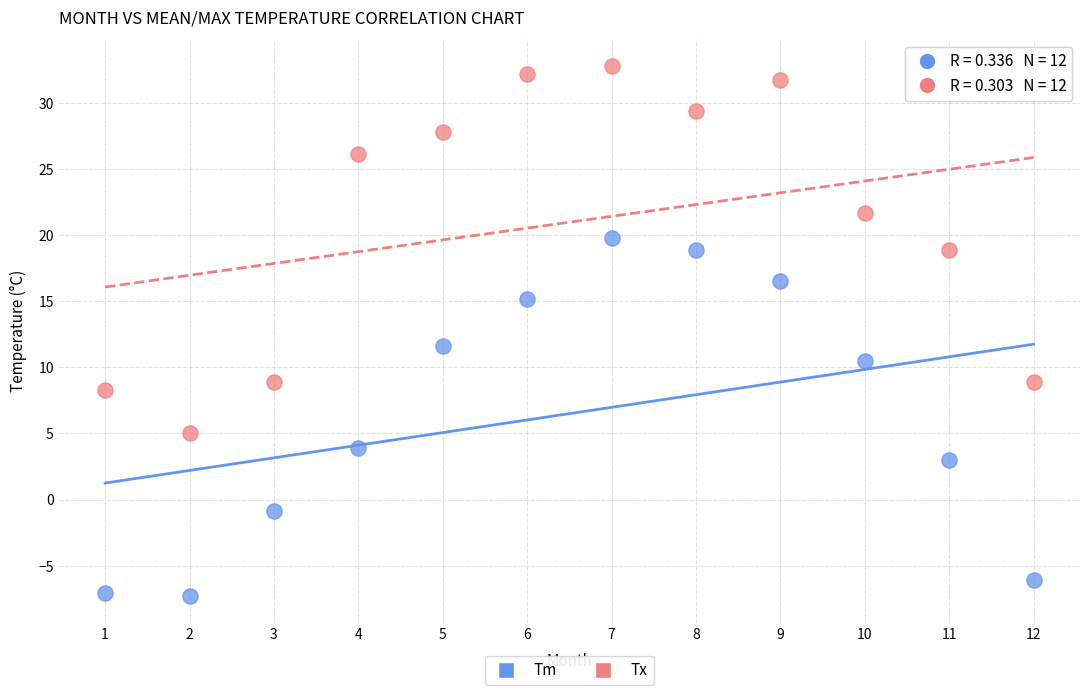

Across all data points, what is the range of Y values (max minus min)?

40.1